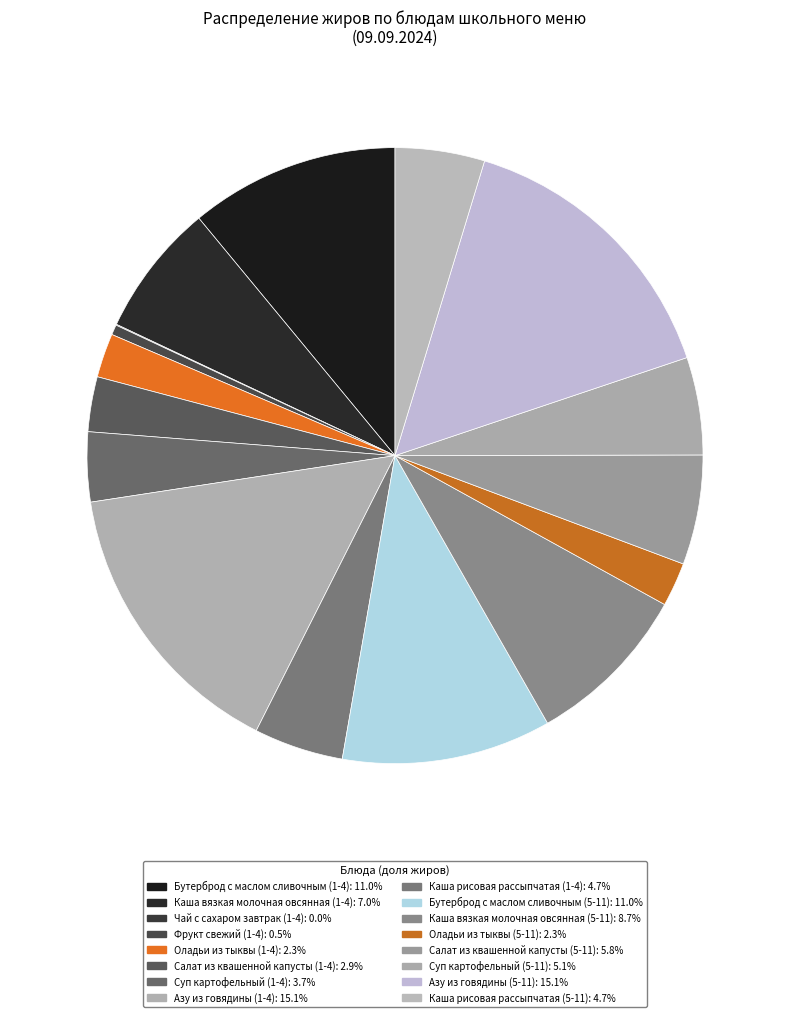

Is it true that Чай с сахаром завтрак (1-4) is 1% of the pie?

False